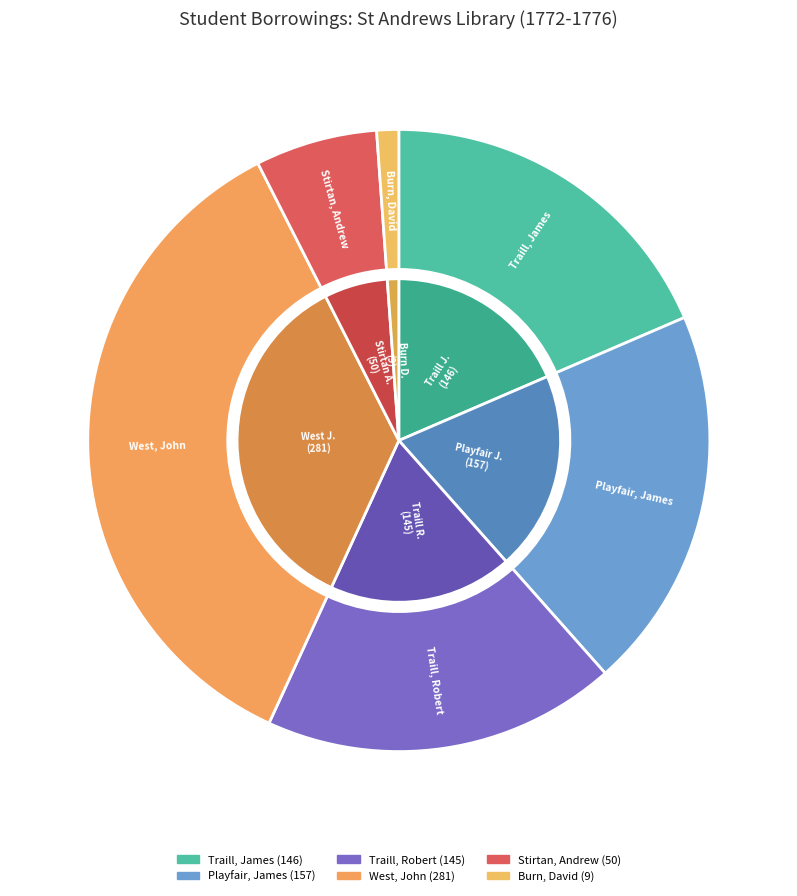

What is the smallest slice in the pie chart?

Burn, David